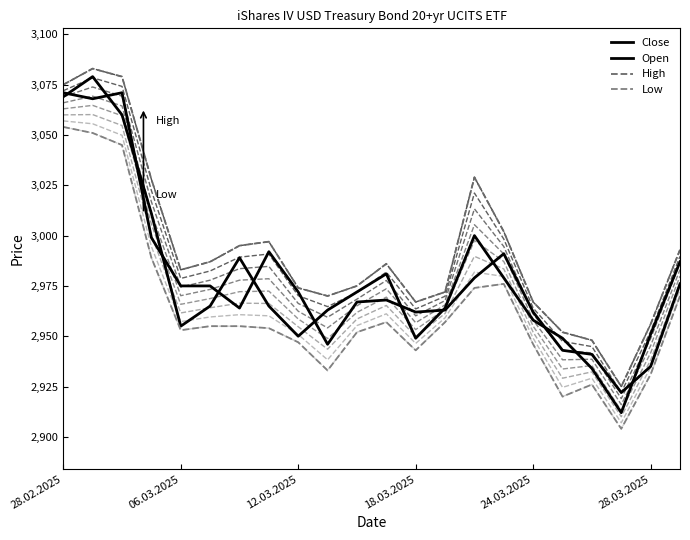

What is the difference between the second highest and minimum values in the Low series?

147